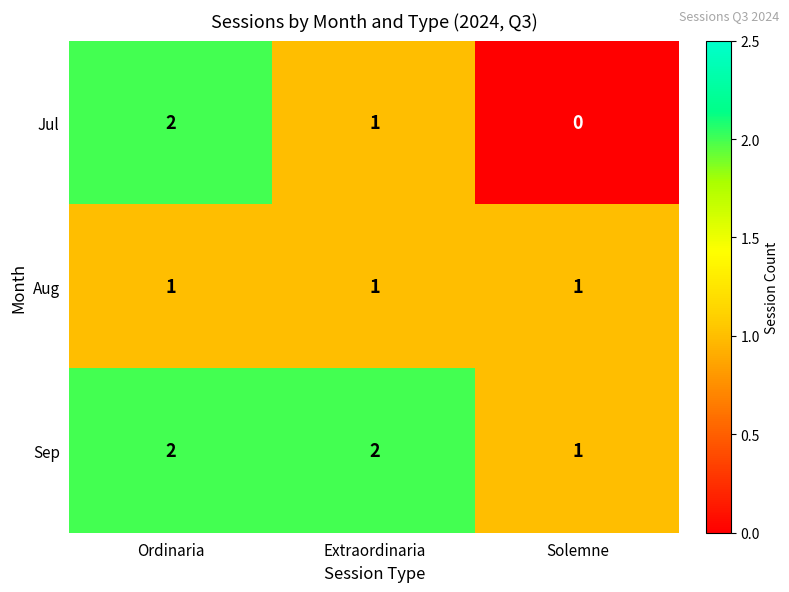

The Sep series shows 1 at Extraordinaria. True or false?

False